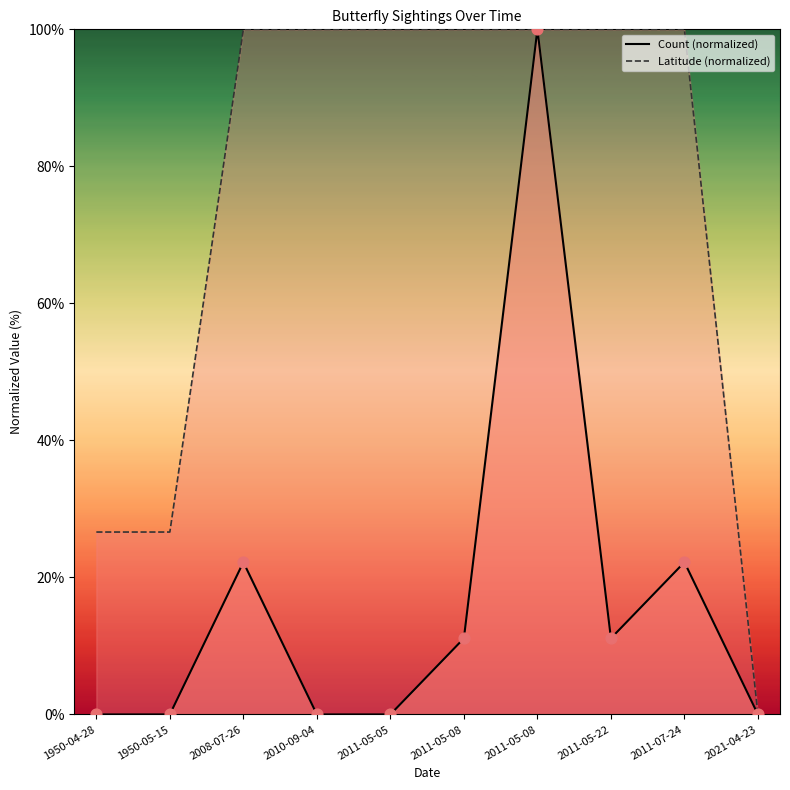

At how many categories does at least one series exceed 2?

9